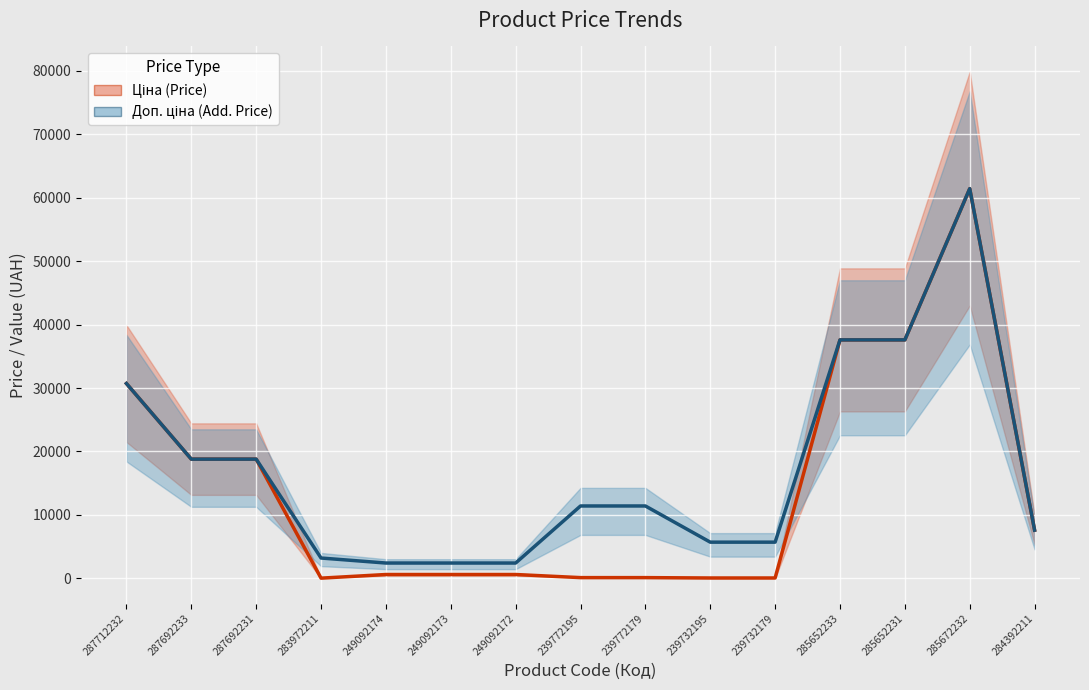

In Ціна (Price), how many points are higher than both neighbors (excluding endpoints)?

1